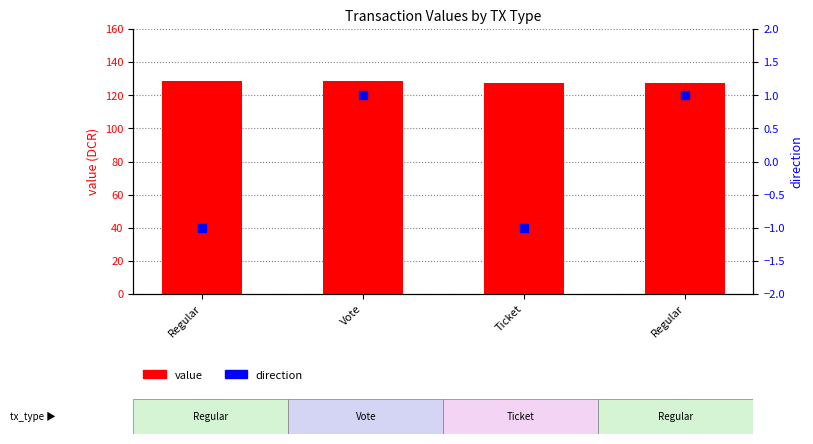

Which series contains the lowest Y value?

direction